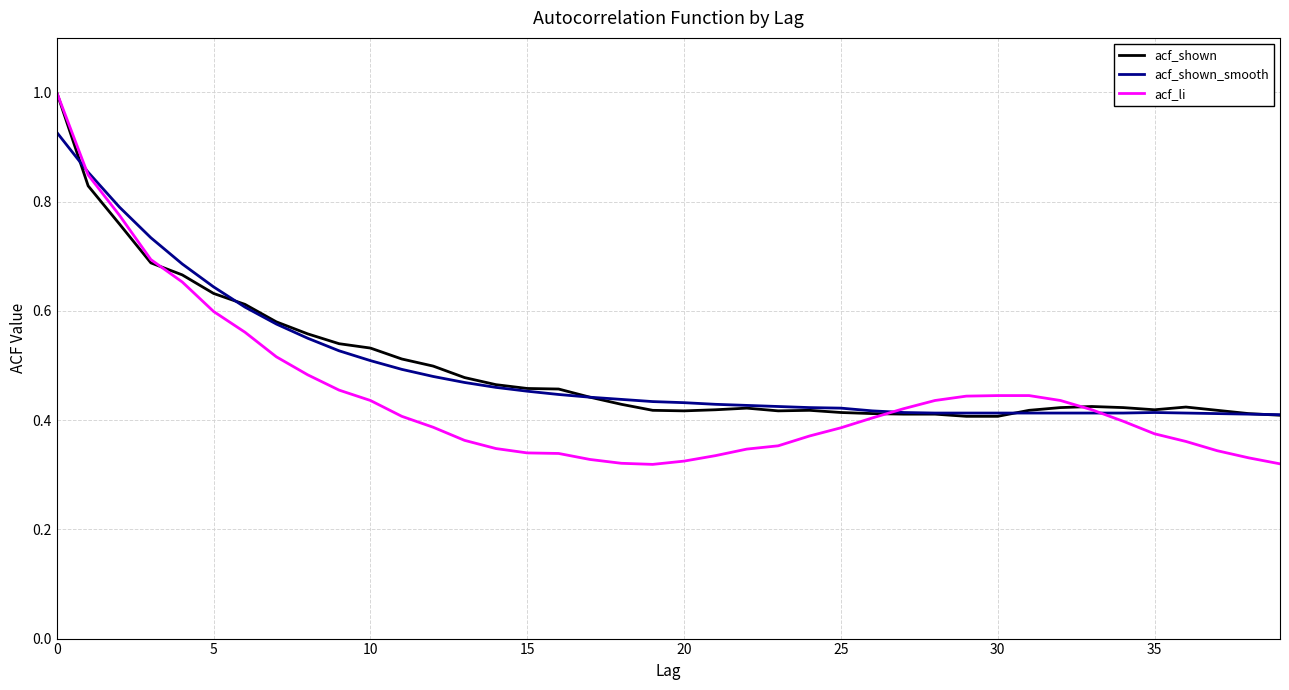

Which series has the widest spread of values?

acf_li